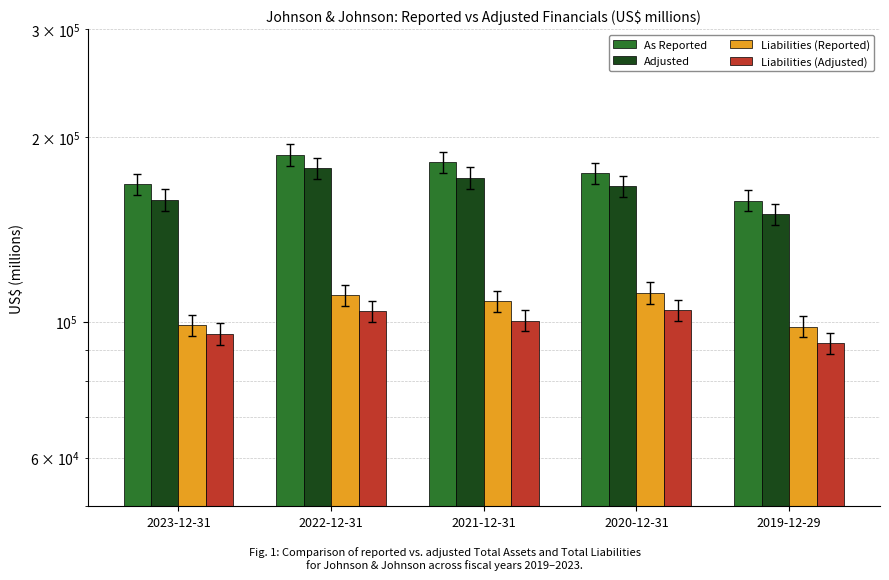

What is the label of the 5th bar from the right?

2023-12-31